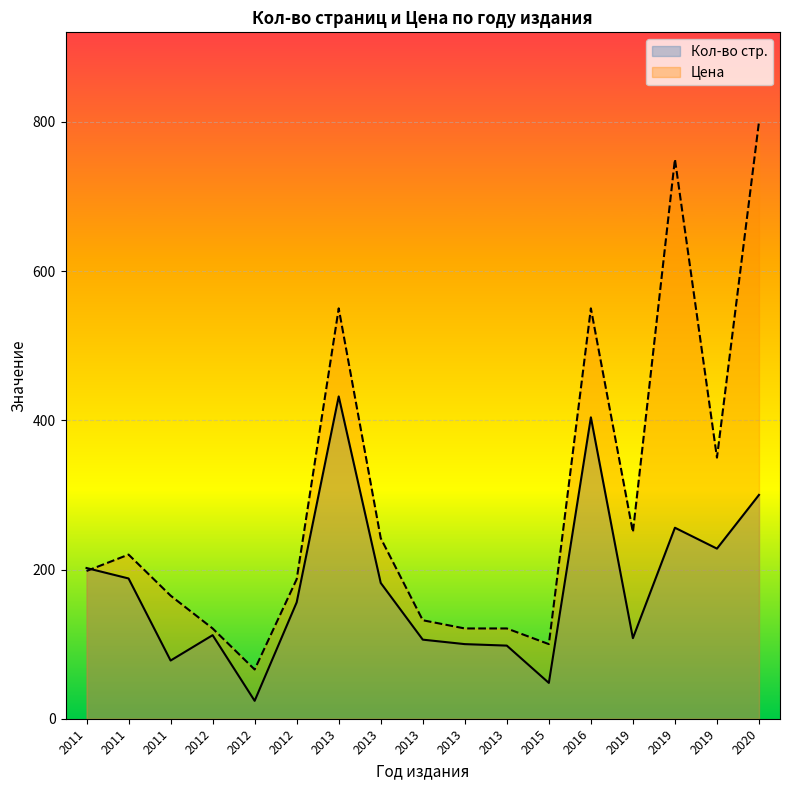

How many lines are shown in the chart?

2